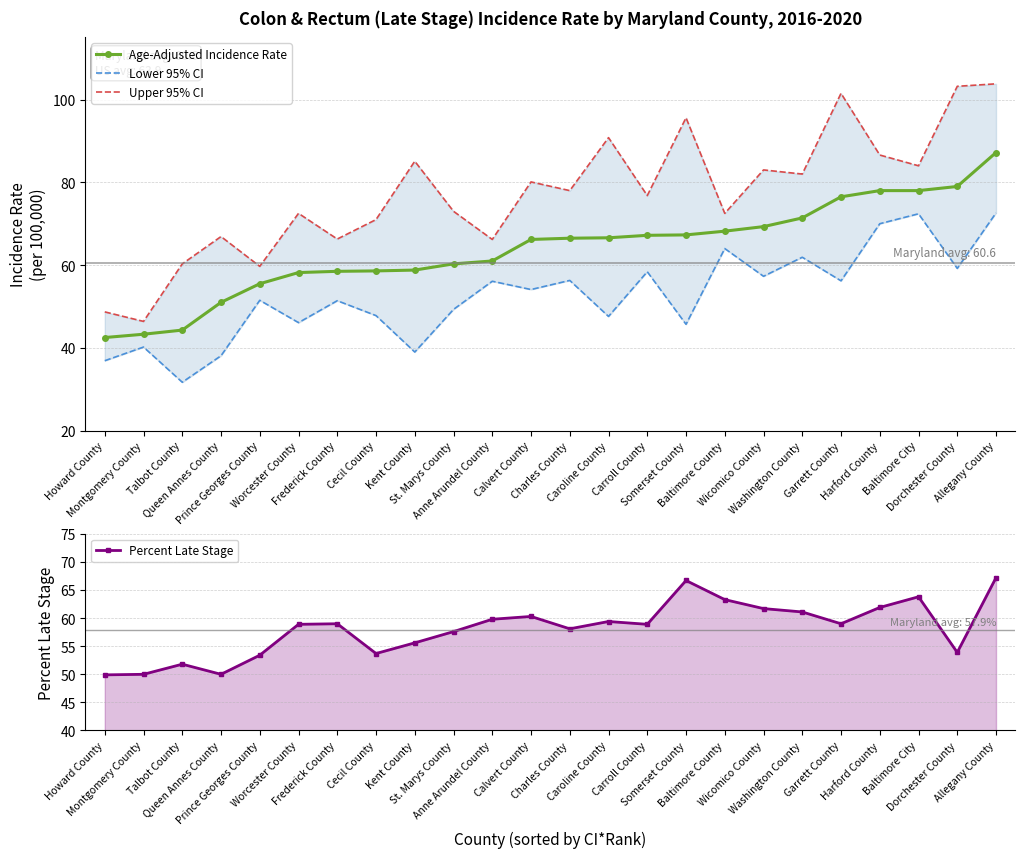

True or false: Age-Adjusted Incidence Rate and Percent Late Stage intersect in this chart.

True